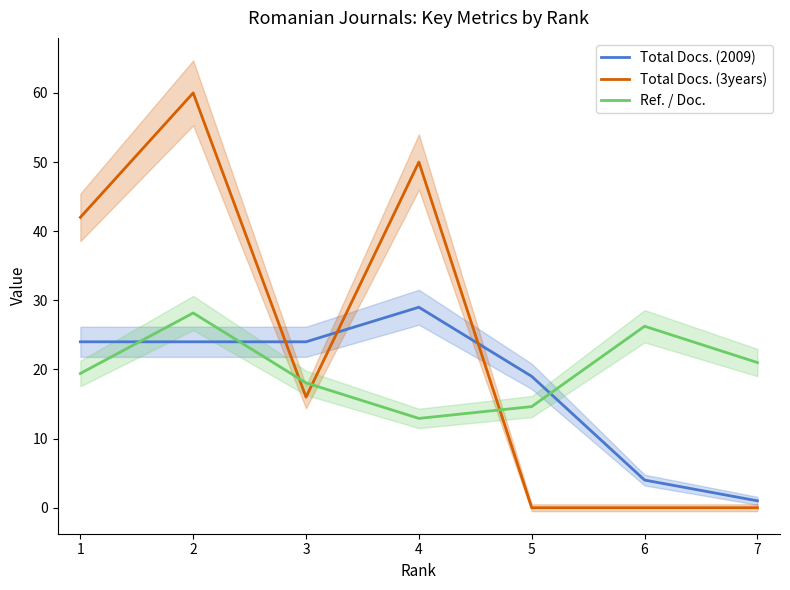

In Total Docs. (2009), how many points are higher than both neighbors (excluding endpoints)?

1